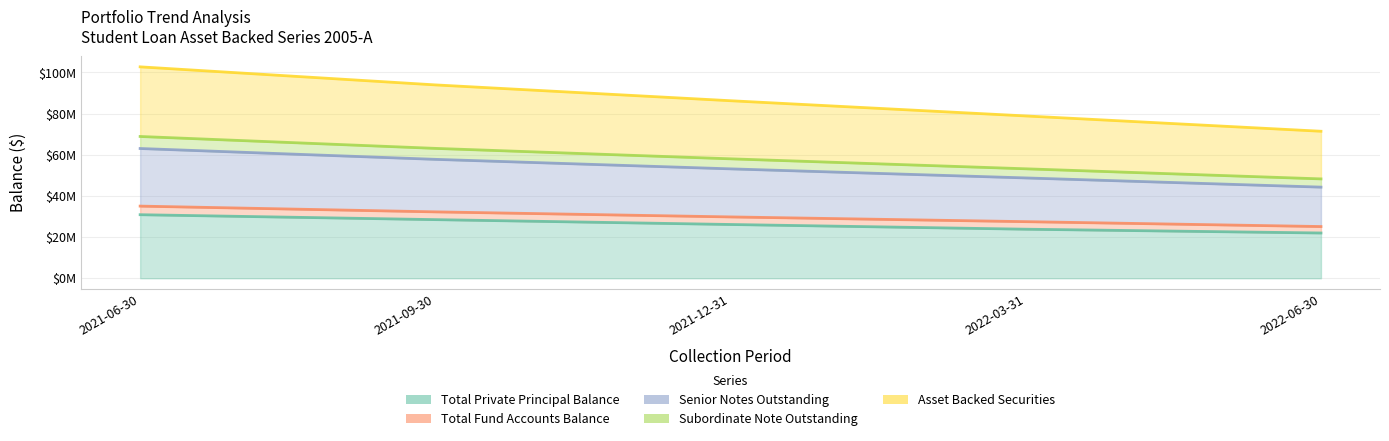

How many values in the Total Private Principal Balance series exceed 26124872?

3